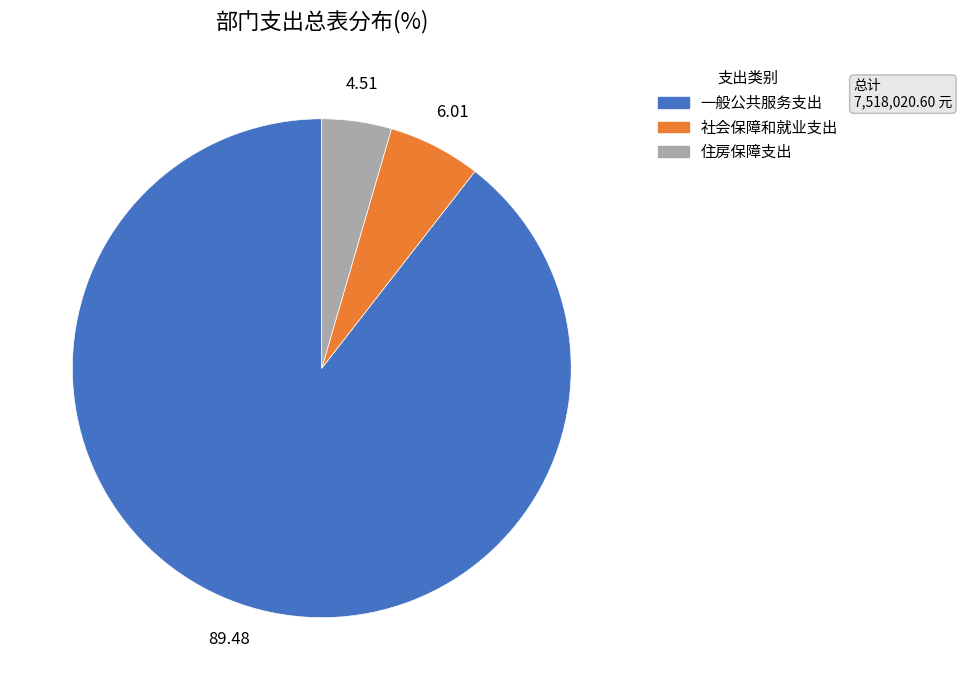

Does 一般公共服务支出 represent more than half of the total?

Yes